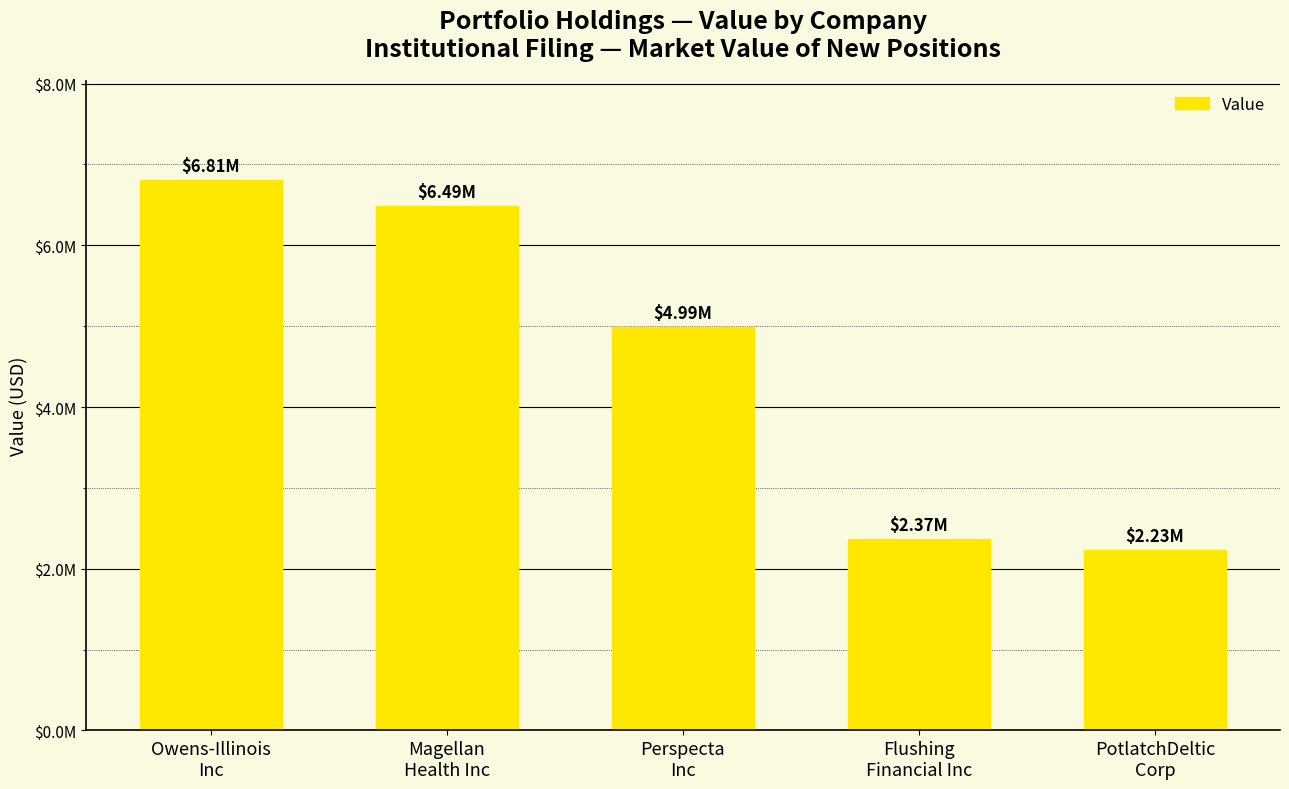

What is the difference between the maximum and minimum values?

4580000